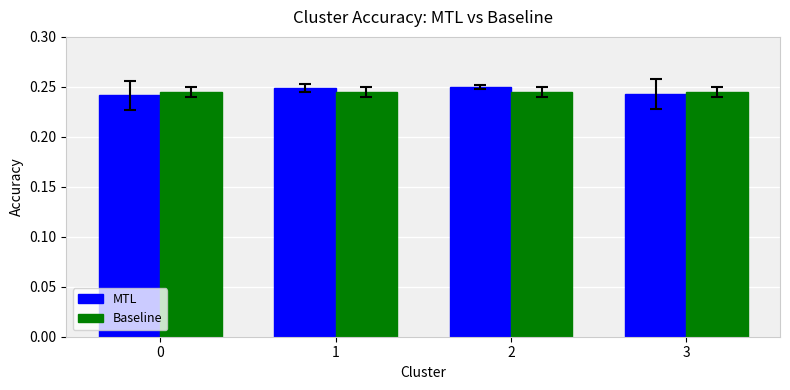

What is the sum of the Baseline values at 3 and 1?

0.5